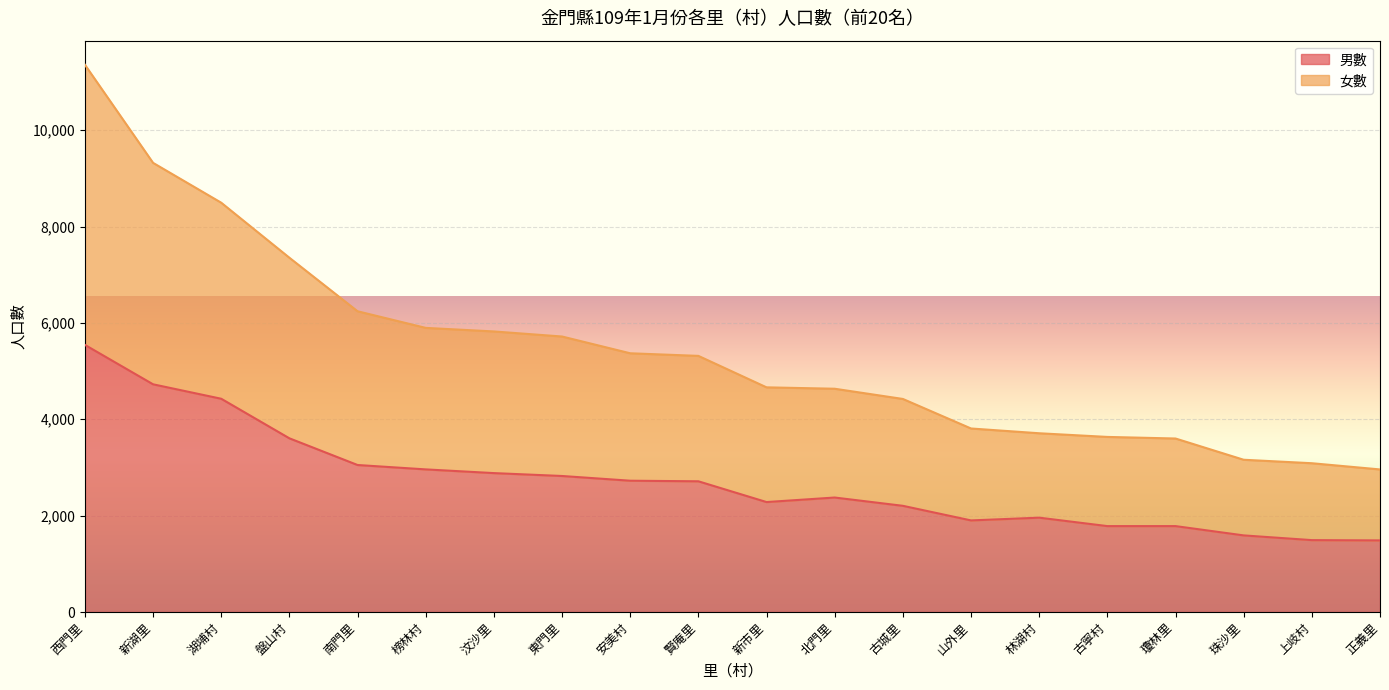

What is the maximum value for 男數?

5544